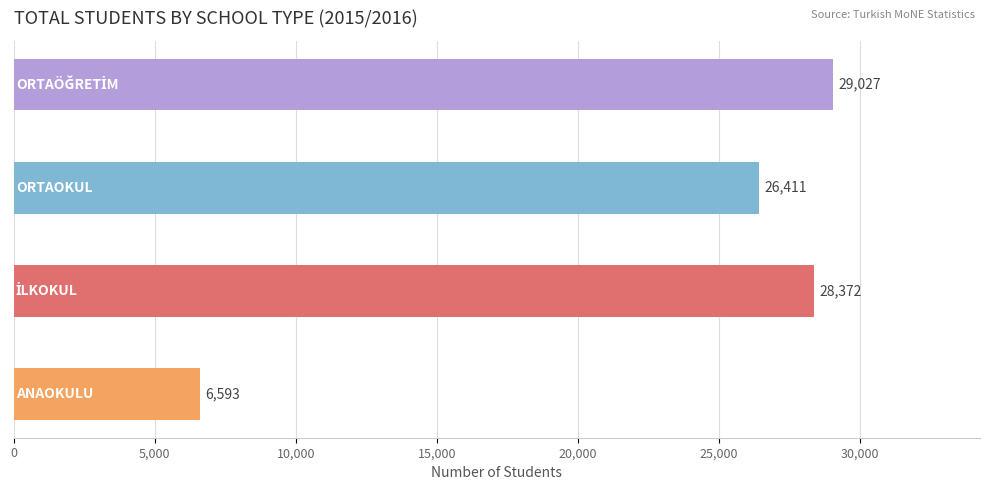

What is the maximum value shown in the chart?

29027